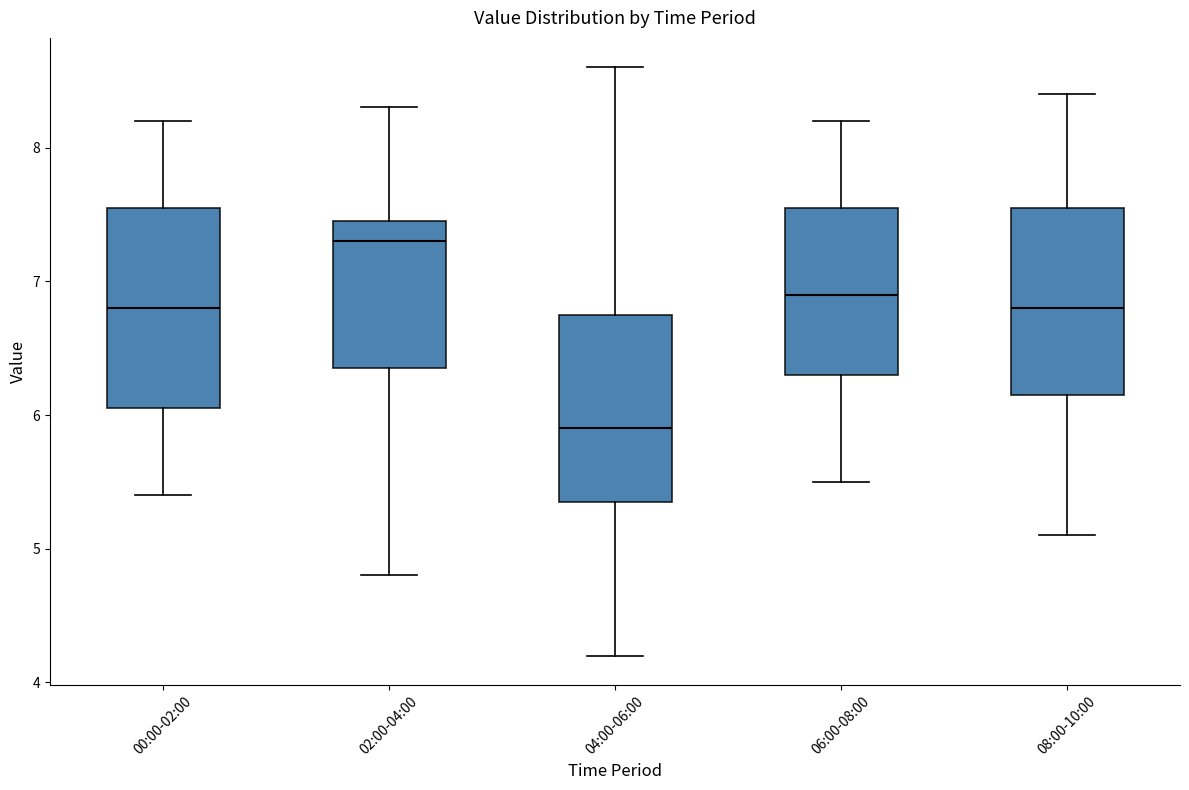

Which box has the highest median line?

02:00-04:00